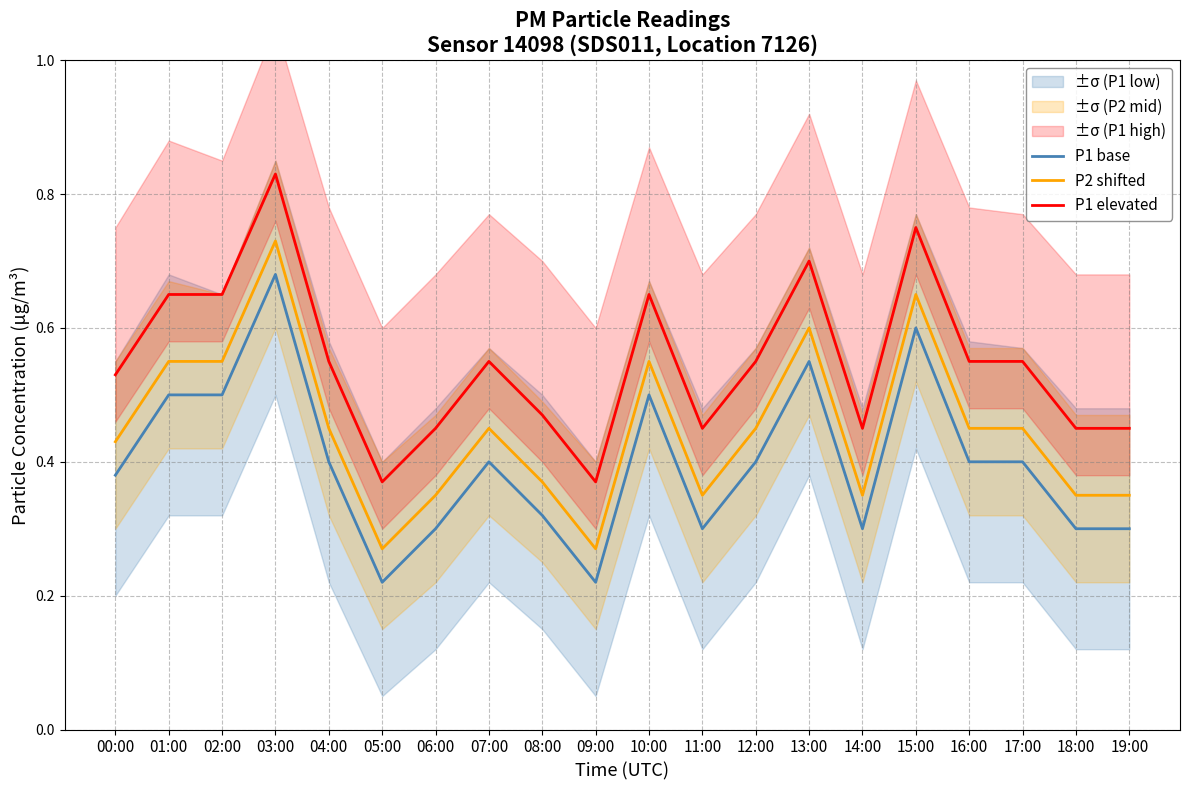

Which series has the largest total across all categories?

P1 elevated